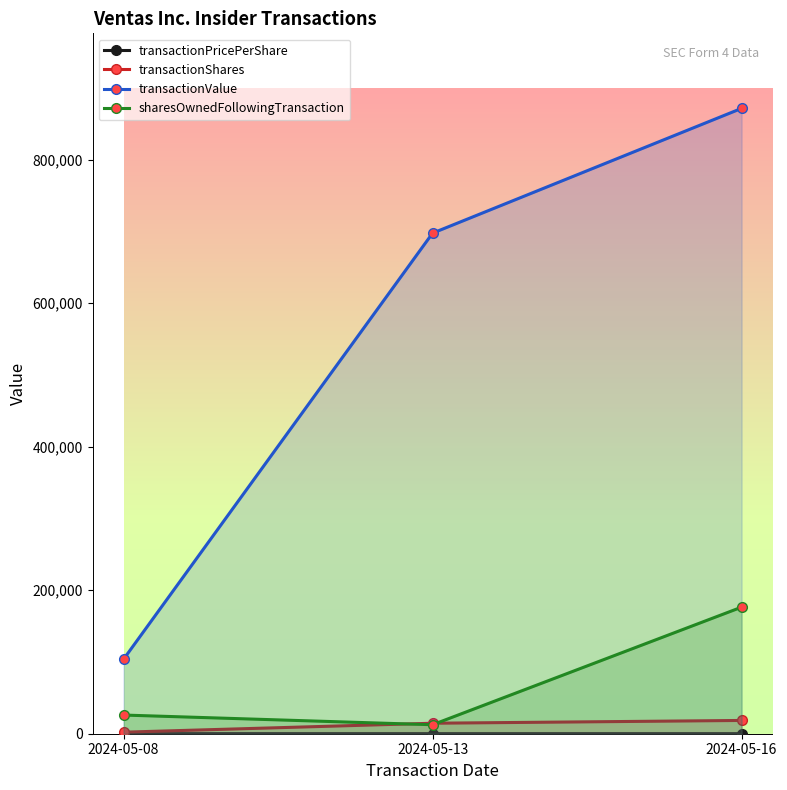

Which series changed the most between 2024-05-13 and 2024-05-16?

transactionValue